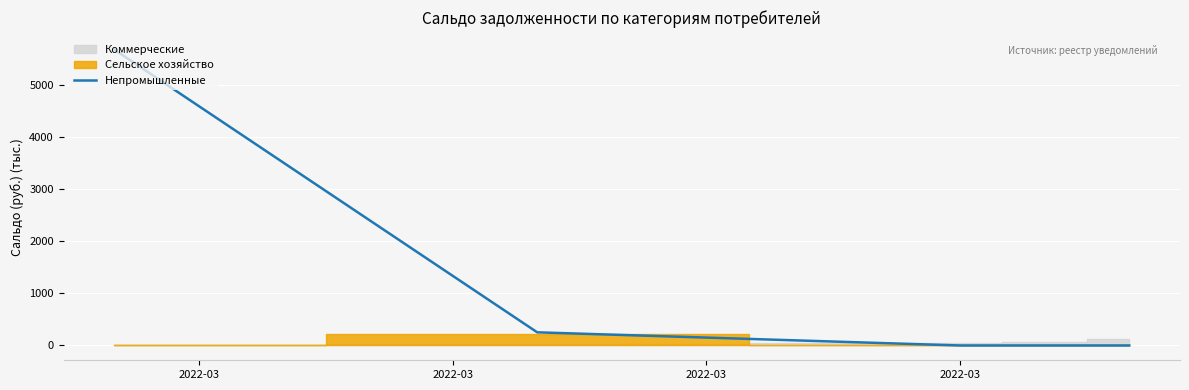

What is the difference between the values at 2022-03 and 4?

5684.8